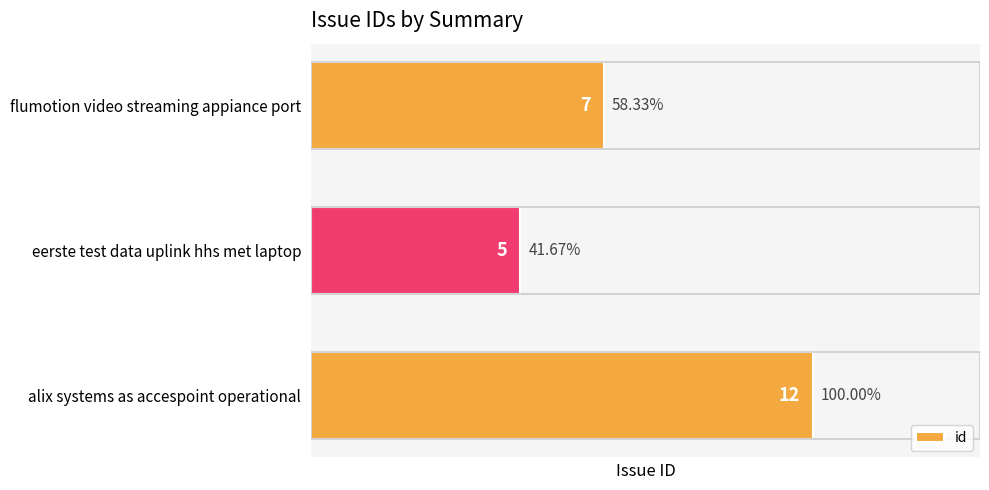

What is the sum of all values?

24